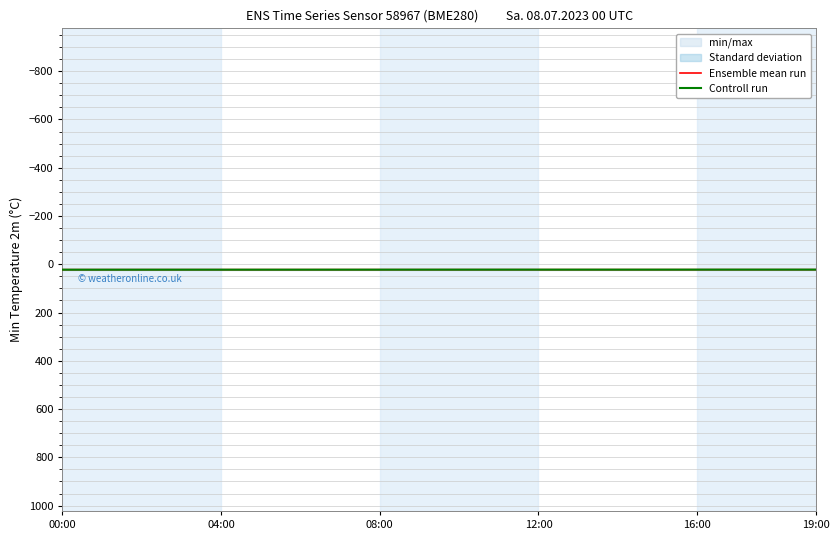

What is the sum of all Ensemble mean run values?

446.3